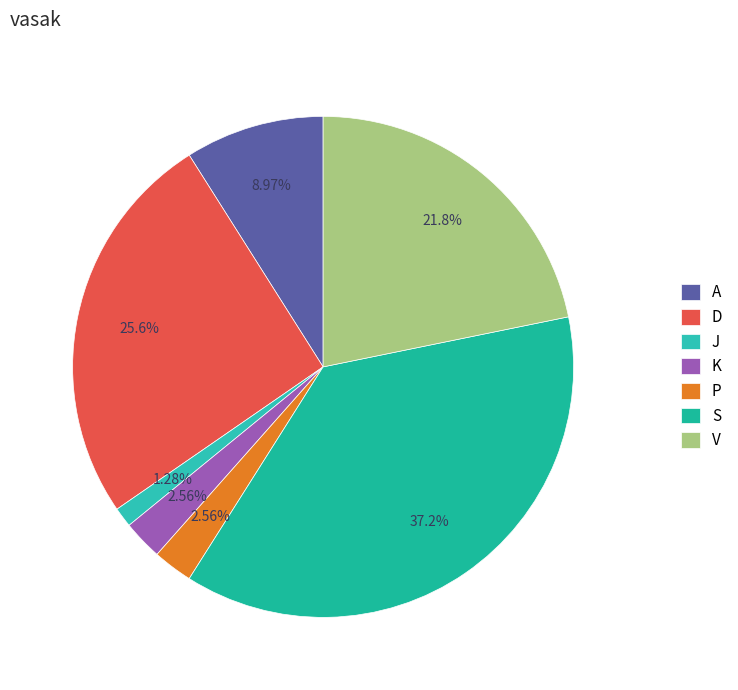

Count the number of slices in the pie.

7